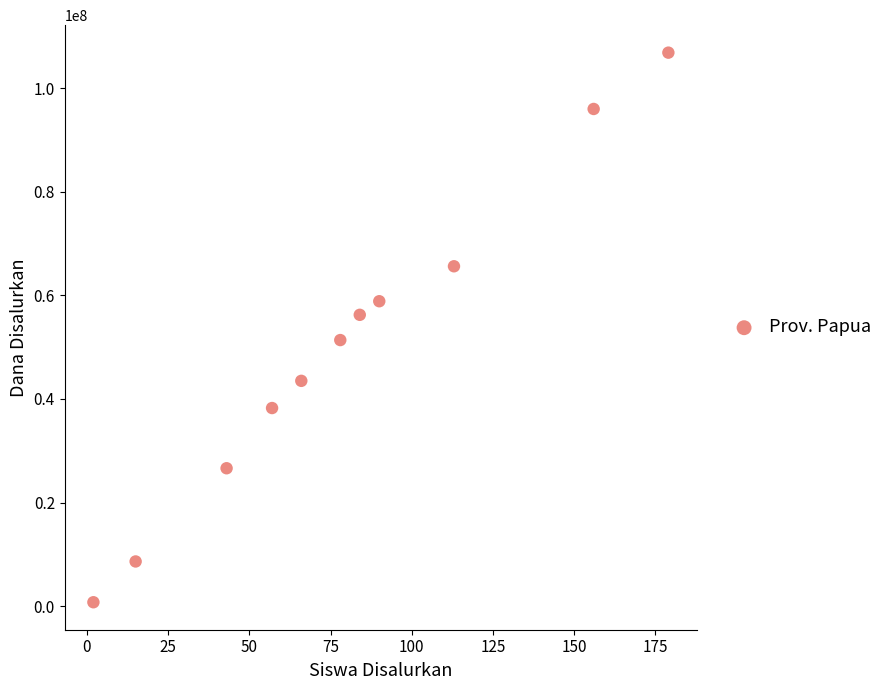

What is the range of X values (max minus min)?

177